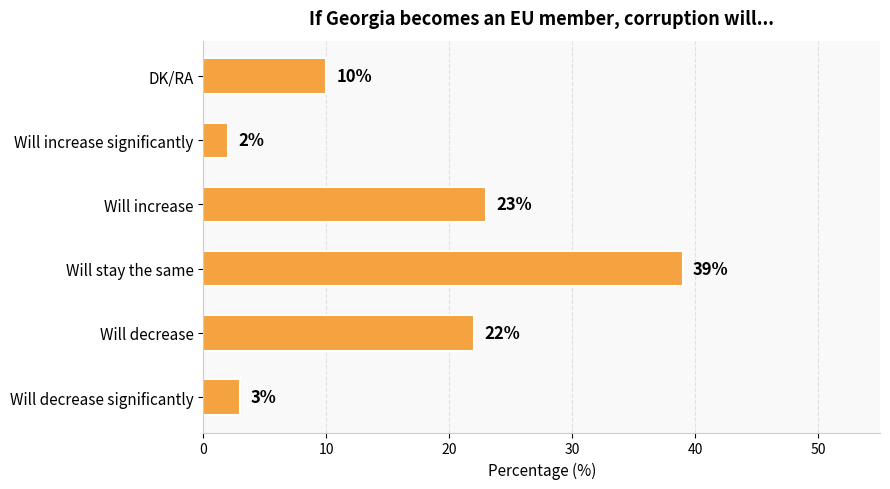

The chart shows a value of 39 at Will stay the same. True or false?

True